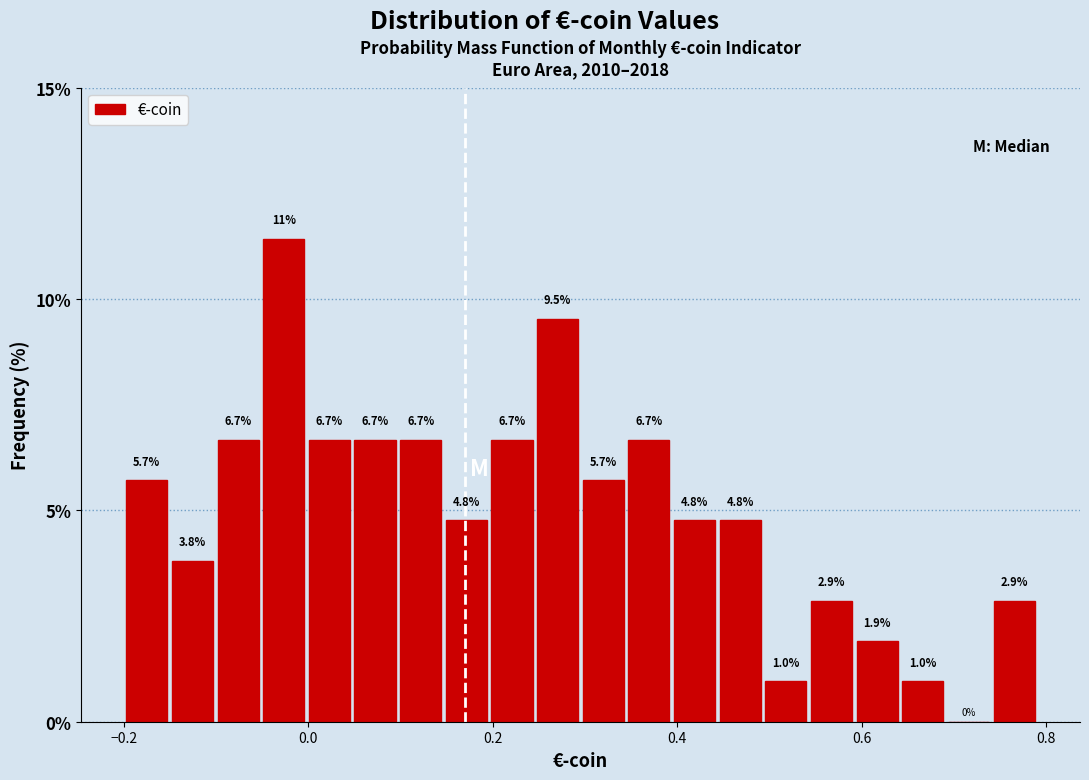

Around what value on the x-axis is the tallest bar? Give the approximate position of its centre, as read against the axis.

-0.02